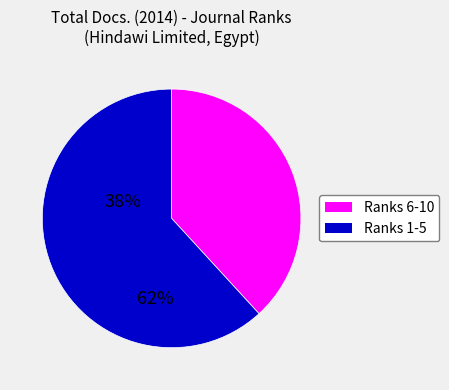

Does any single category account for the majority?

Yes